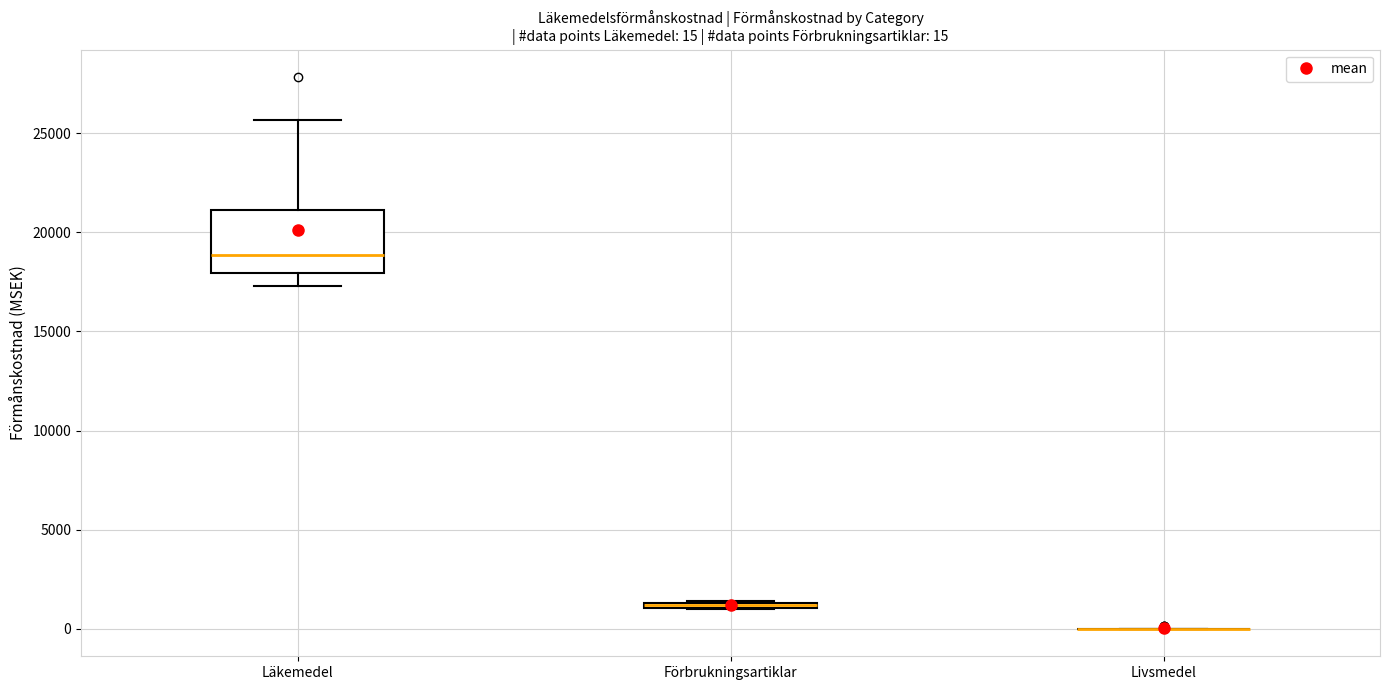

Comparing the boxes themselves (not the whiskers), which one is the tallest?

Läkemedel